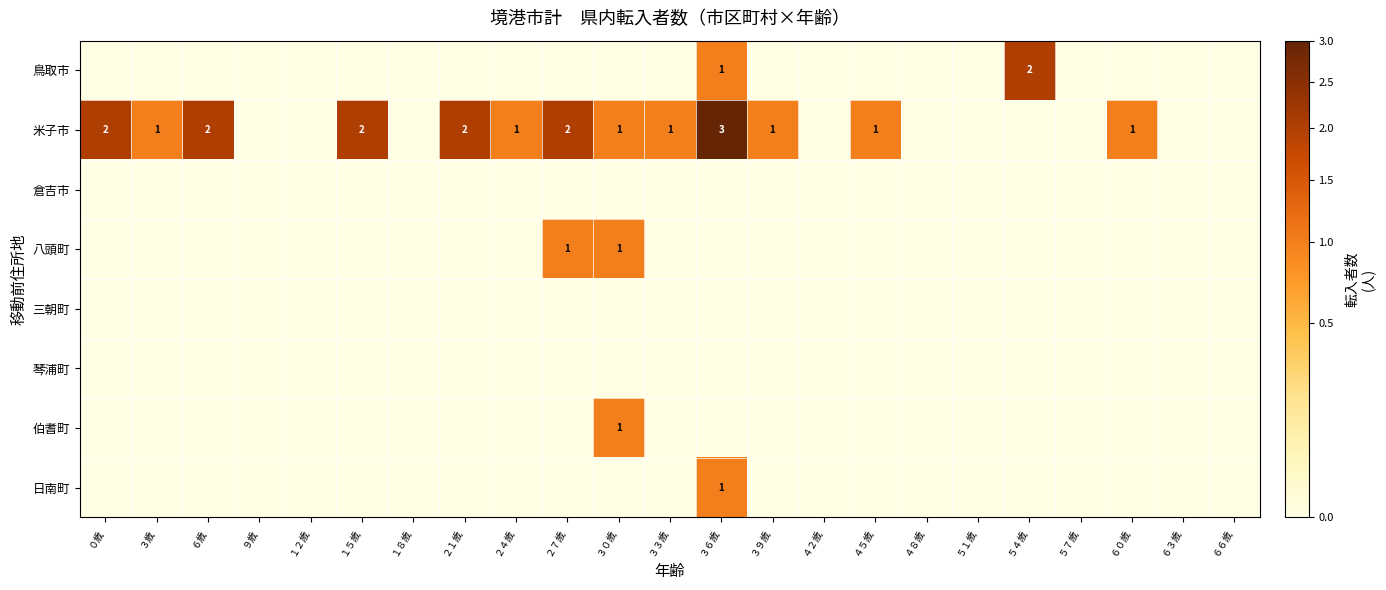

At which category is the sum across all series the highest?

３６歳